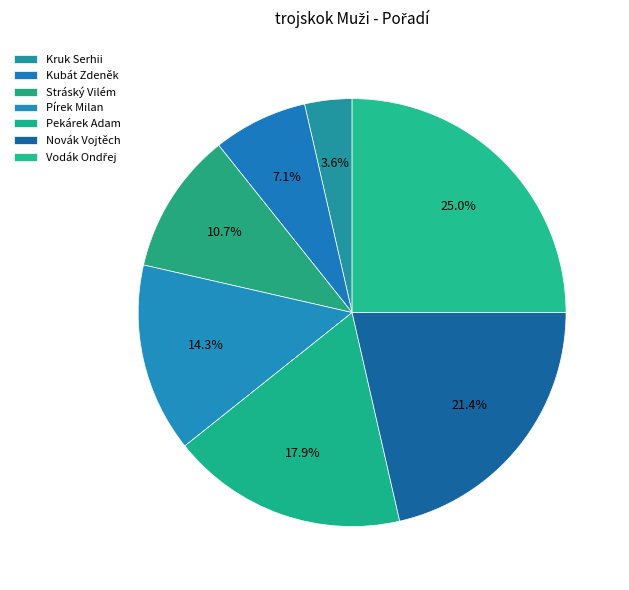

Count the number of slices in the pie.

7